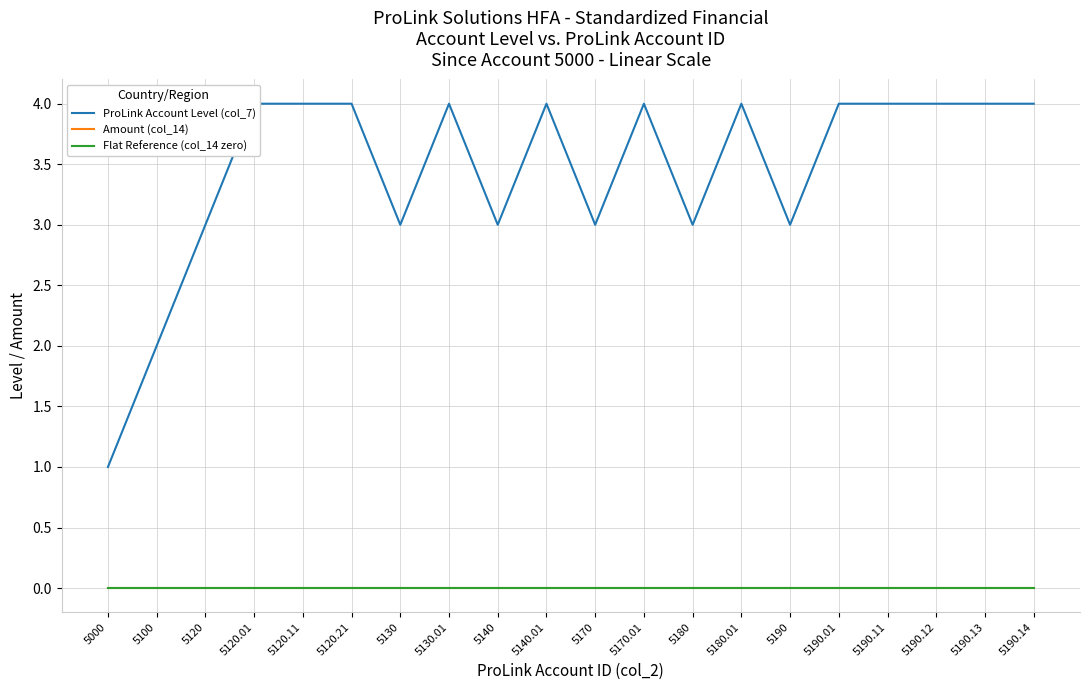

Reading left to right, what are all the values shown in this chart?

ProLink Account Level (col_7): 1	2	3	4	4	4	3	4	3	4	3	4	3	4	3	4	4	4	4	4
Amount (col_14): 0	0	0	0	0	0	0	0	0	0	0	0	0	0	0	0	0	0	0	0
Flat Reference (col_14 zero): 0	0	0	0	0	0	0	0	0	0	0	0	0	0	0	0	0	0	0	0